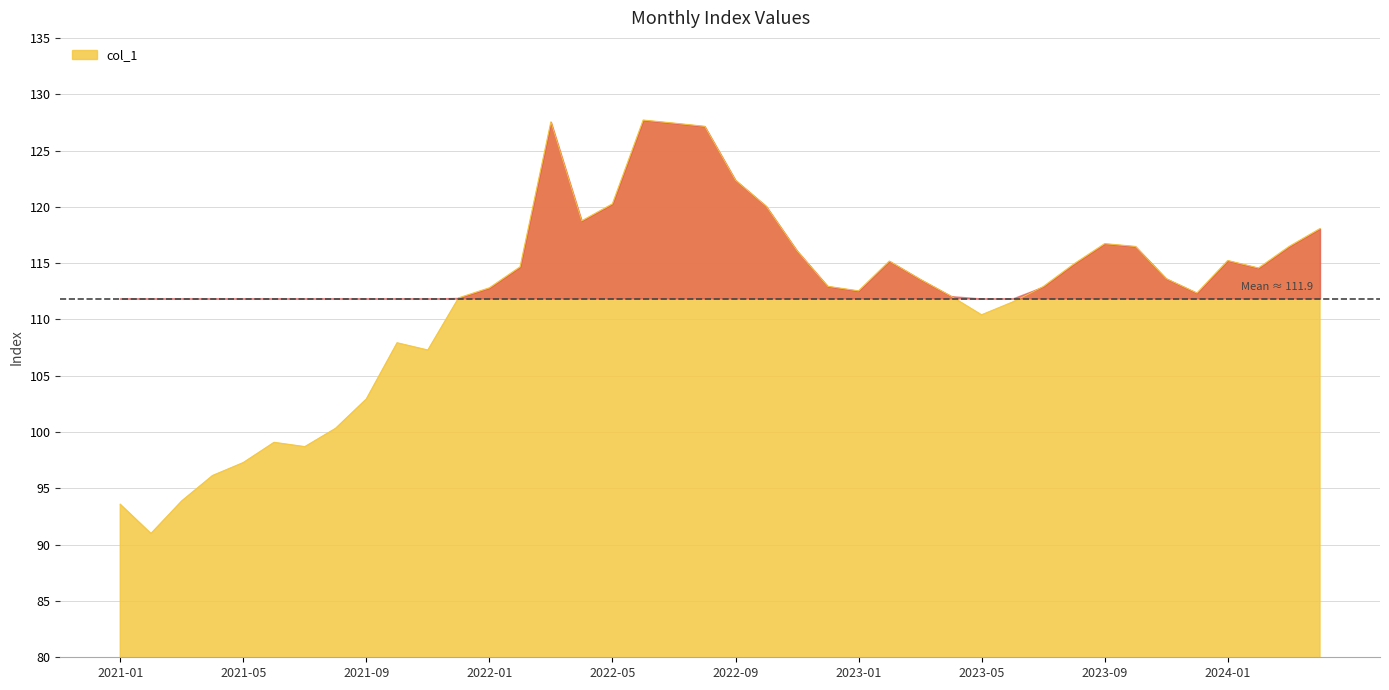

What is the minimum value shown in the chart?

91.0